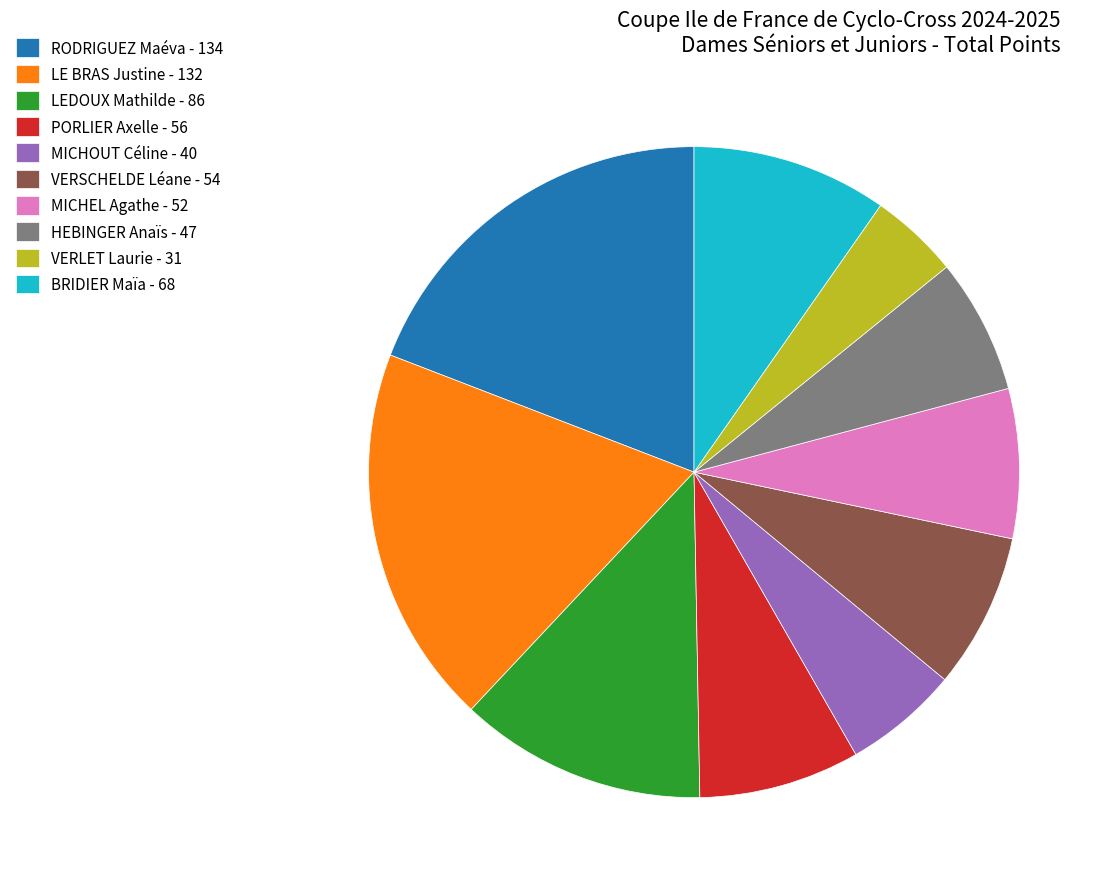

Combined, do MICHOUT Céline - 40 and PORLIER Axelle - 56 account for over 50%?

No